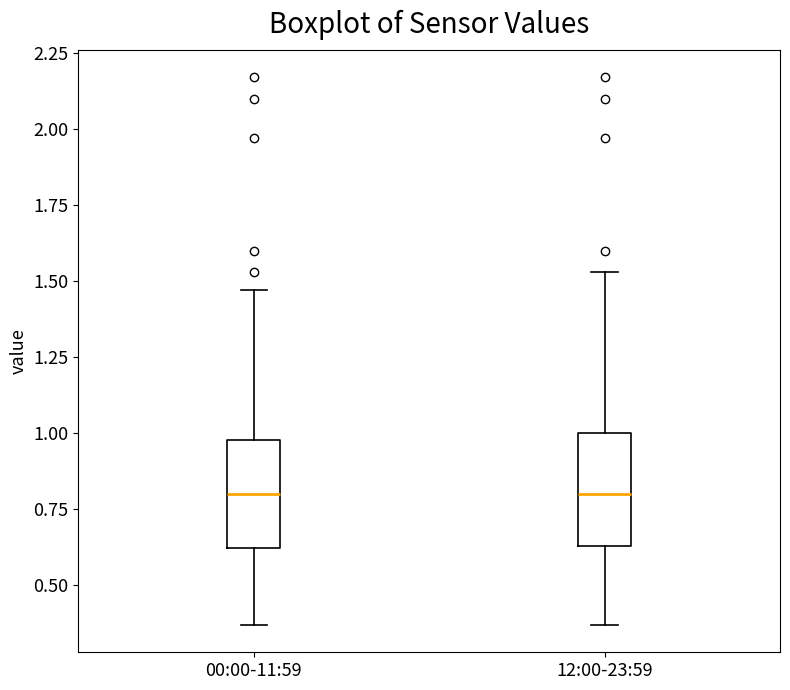

Reading left to right, transcribe this box plot: for each box, give where its median line is, the range the box spans, and where its two whiskers end, as read against the y-axis. The values are not printed on the chart, so give them approximately, as read against the axis.

00:00-11:59: median 0.80, box 0.60 to 1.00, whiskers 0.35 to 1.45
12:00-23:59: median 0.80, box 0.65 to 1.00, whiskers 0.35 to 1.55